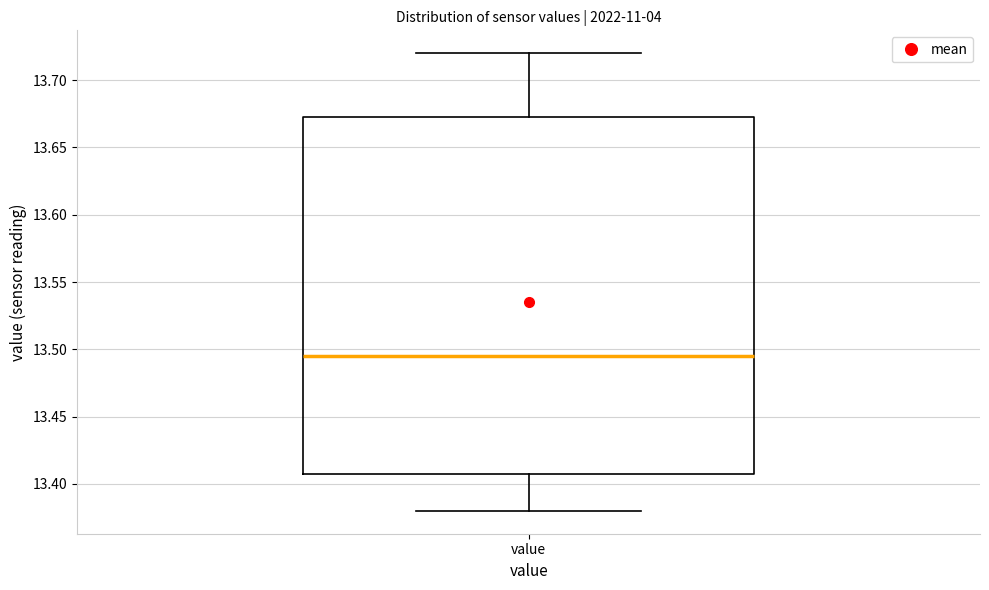

Transcribe this box plot: give where the median line is, the range the box spans, and where the two whiskers end, as read against the y-axis. The values are not printed on the chart, so give them approximately, as read against the axis.

median 13.495, box 13.410 to 13.675, whiskers 13.380 to 13.720